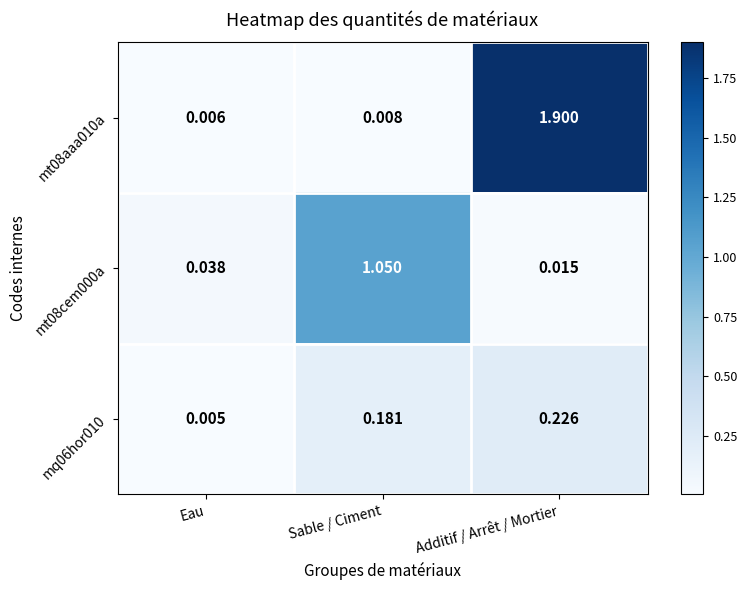

How many series are shown in this chart?

3